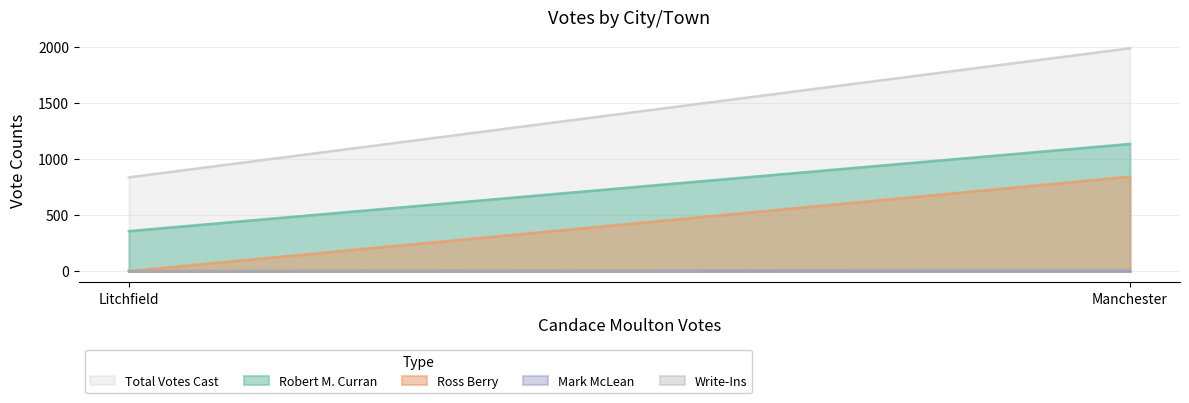

What is the difference between the highest and lowest values at Manchester?

1989